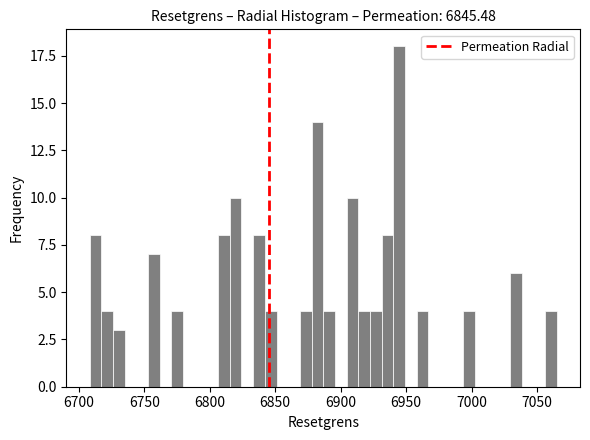

Read against the x-axis, roughly where is the centre of the tallest bar?

6945